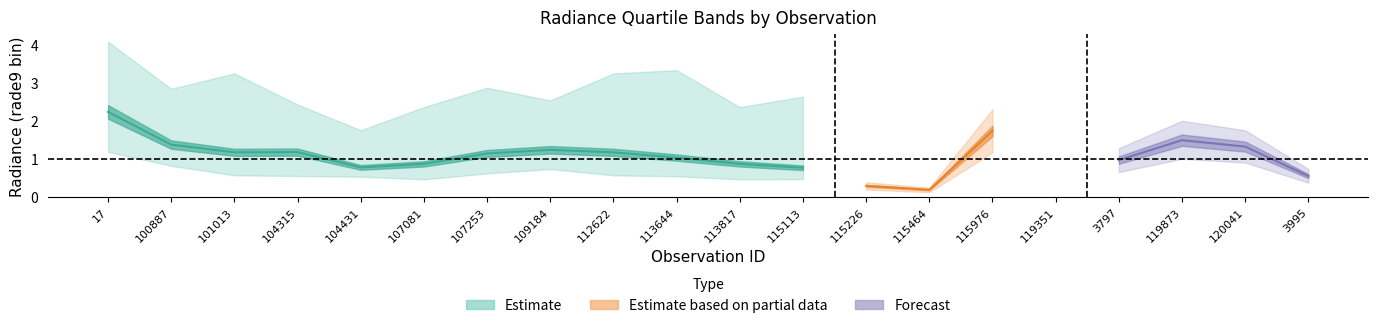

How many lines are shown in the chart?

3